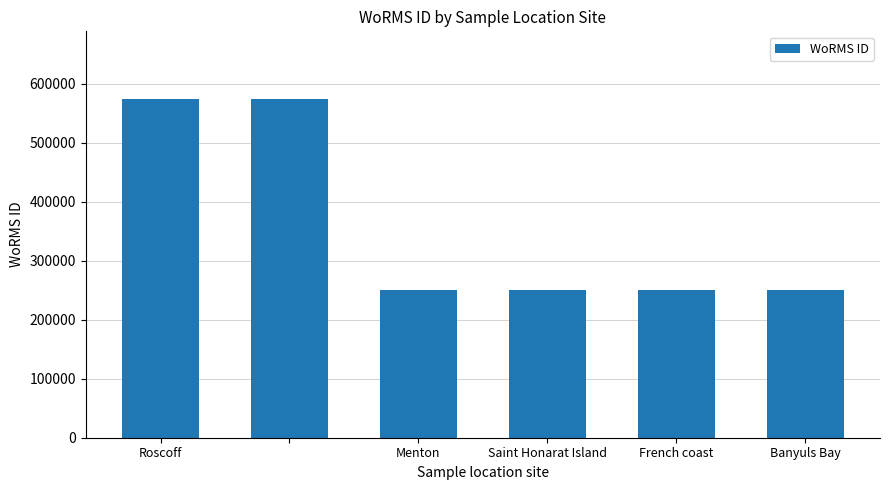

What is the smallest value displayed?

249731